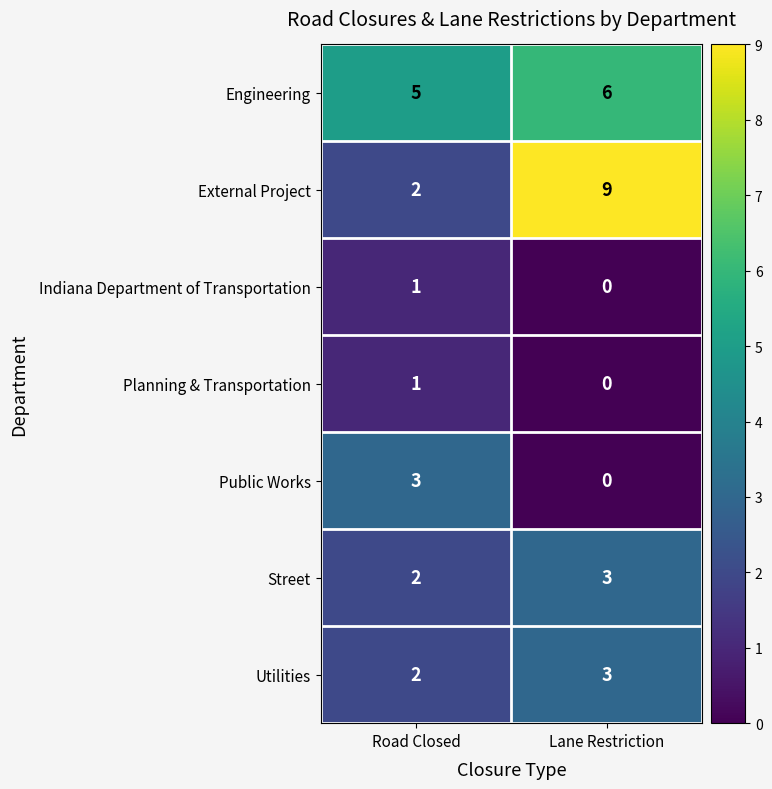

Reading left to right, list all the values displayed in this chart.

Engineering: Road Closed=5	Lane Restriction=6
External Project: Road Closed=2	Lane Restriction=9
Indiana Department of Transportation: Road Closed=1	Lane Restriction=0
Planning & Transportation: Road Closed=1	Lane Restriction=0
Public Works: Road Closed=3	Lane Restriction=0
Street: Road Closed=2	Lane Restriction=3
Utilities: Road Closed=2	Lane Restriction=3